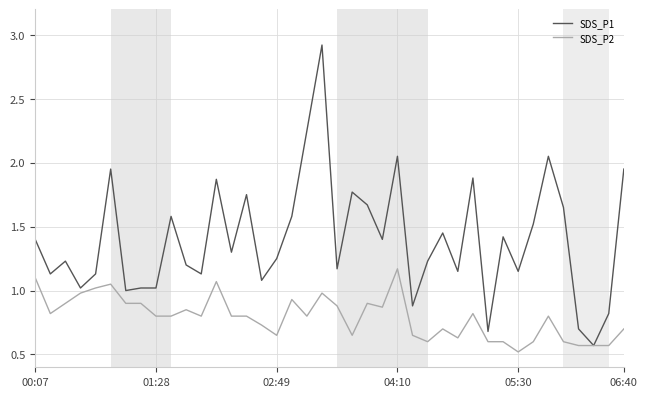

Rank the series by their average value, from highest to lowest.

SDS_P1, SDS_P2